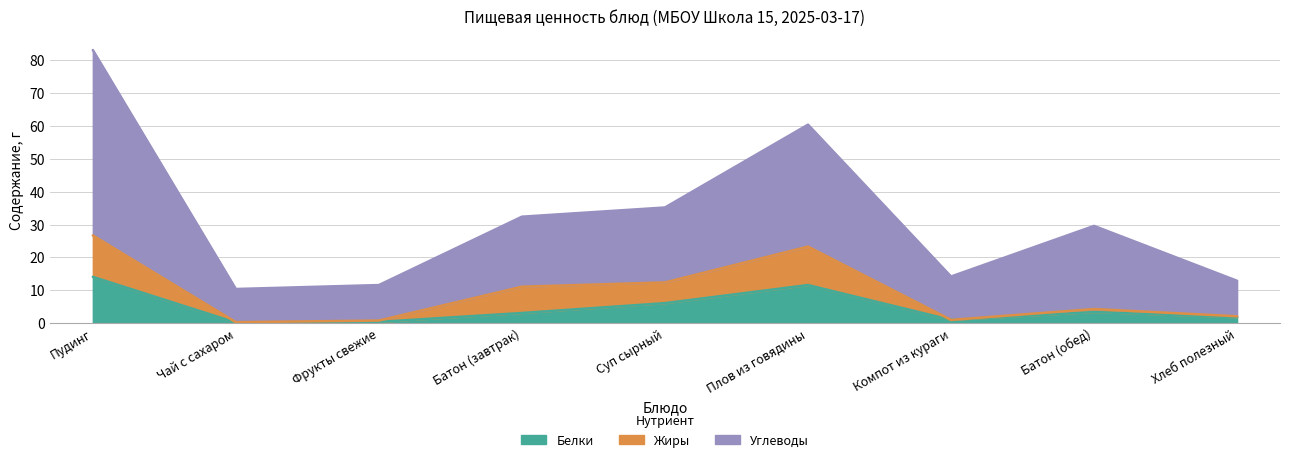

What are all the series names shown in the legend?

Белки, Жиры, Углеводы